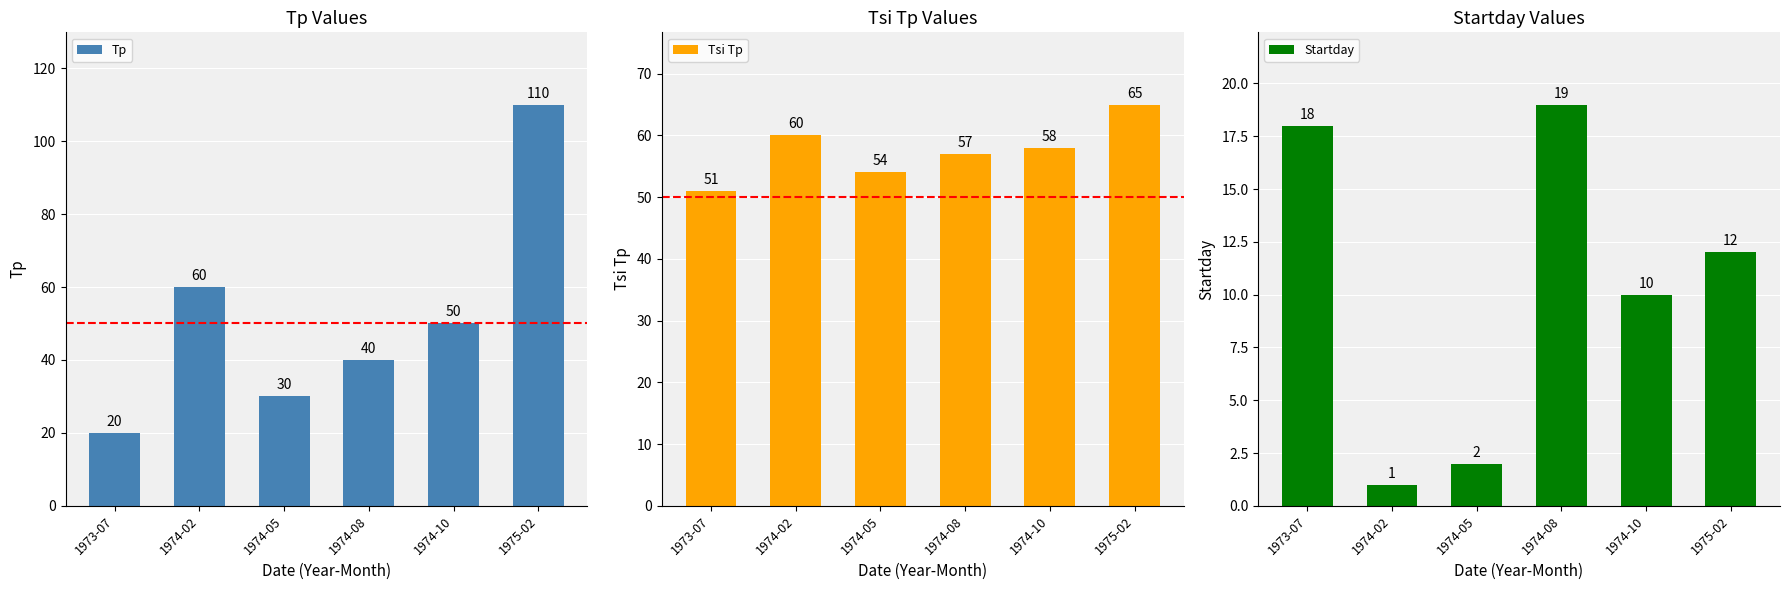

Which series has the largest total across all categories?

Tsi Tp